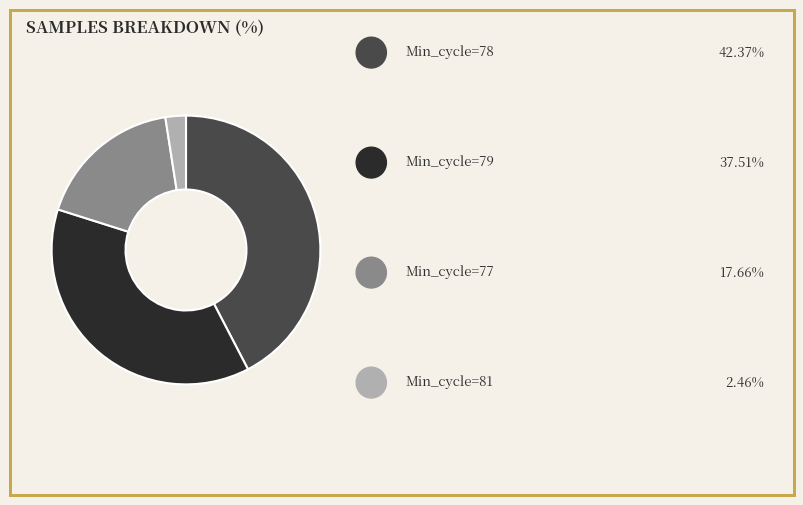

Is there a majority slice in this chart?

No